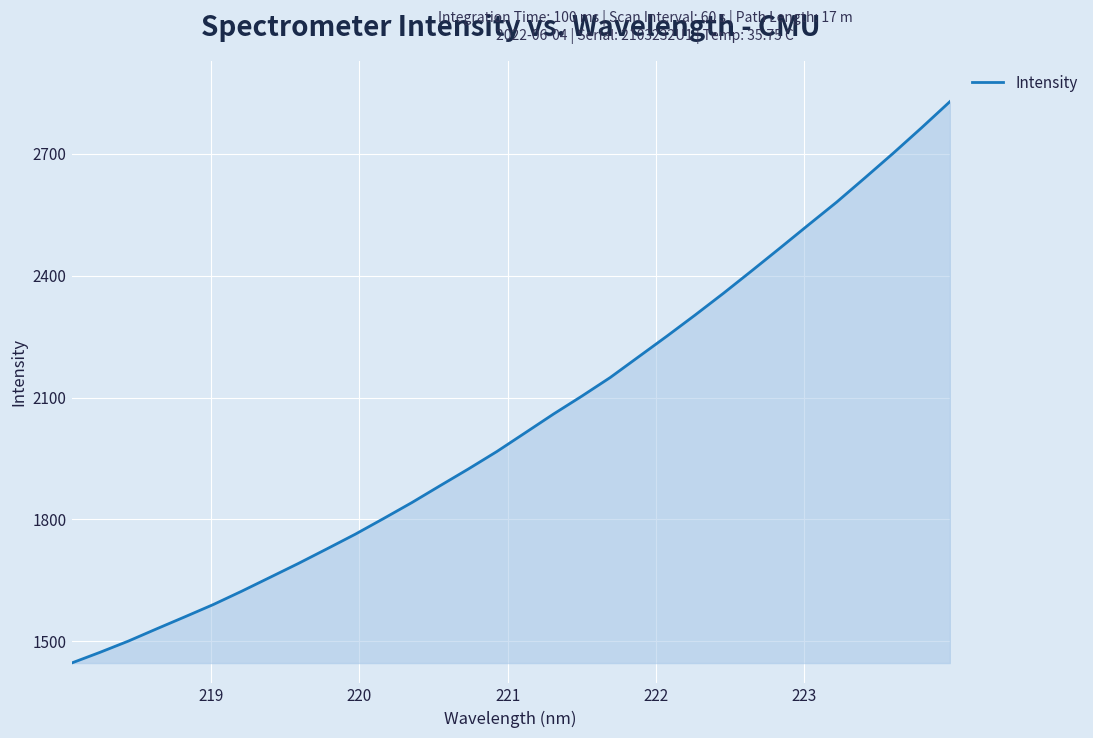

What is the smallest value displayed?

1446.5